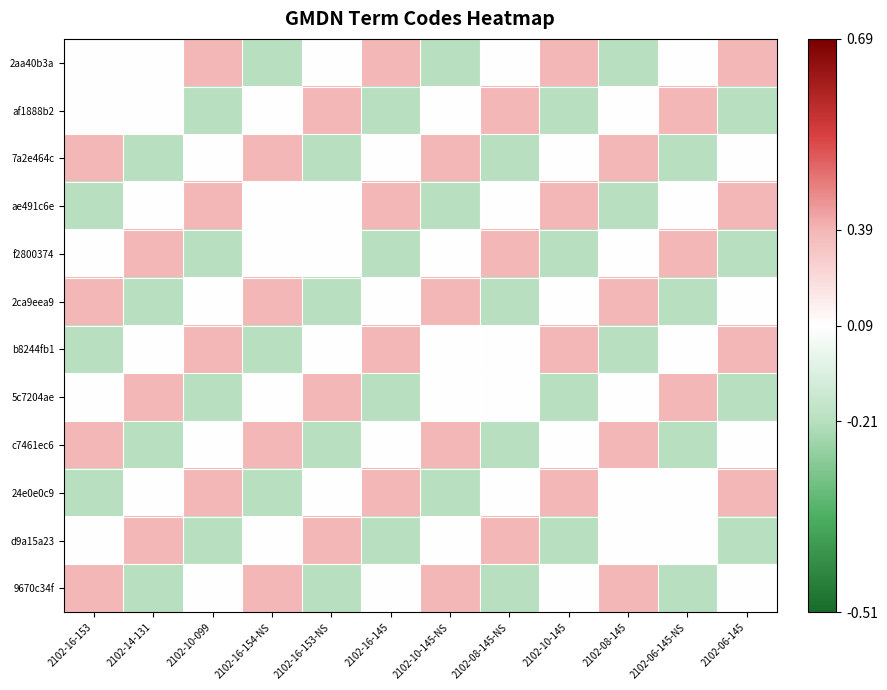

How many series are shown in this chart?

12